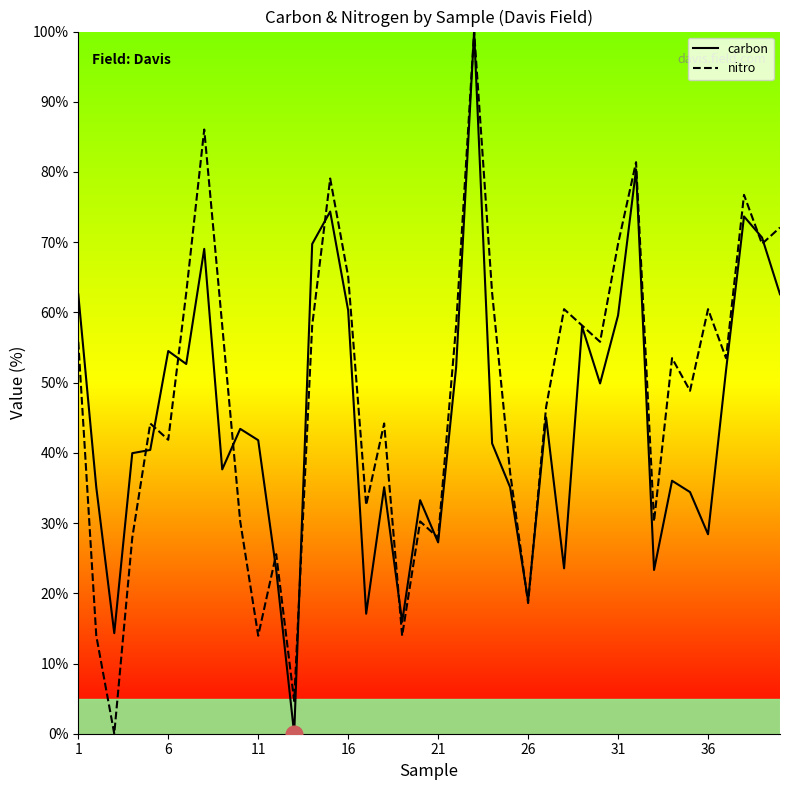

Reading left to right, extract all data points from this chart.

carbon: 62.6	35.1	14.3	40.0	40.4	54.5	52.7	69.1	37.6	43.4	41.8	23.3	0.0	69.7	74.4	60.3	17.1	35.1	15.9	33.3	27.3	52.2	100.0	41.3	35.1	18.9	45.0	23.6	58.0	49.9	59.6	80.4	23.3	36.0	34.4	28.4	51.7	73.7	70.7	62.6
nitro: 55.8	14.0	0.0	27.9	44.2	41.9	62.8	86.0	58.1	30.2	14.0	25.6	4.7	58.1	79.1	65.1	32.6	44.2	14.0	30.2	27.9	58.1	100.0	62.8	37.2	18.6	46.5	60.5	58.1	55.8	69.8	81.4	30.2	53.5	48.8	60.5	53.5	76.7	69.8	72.1